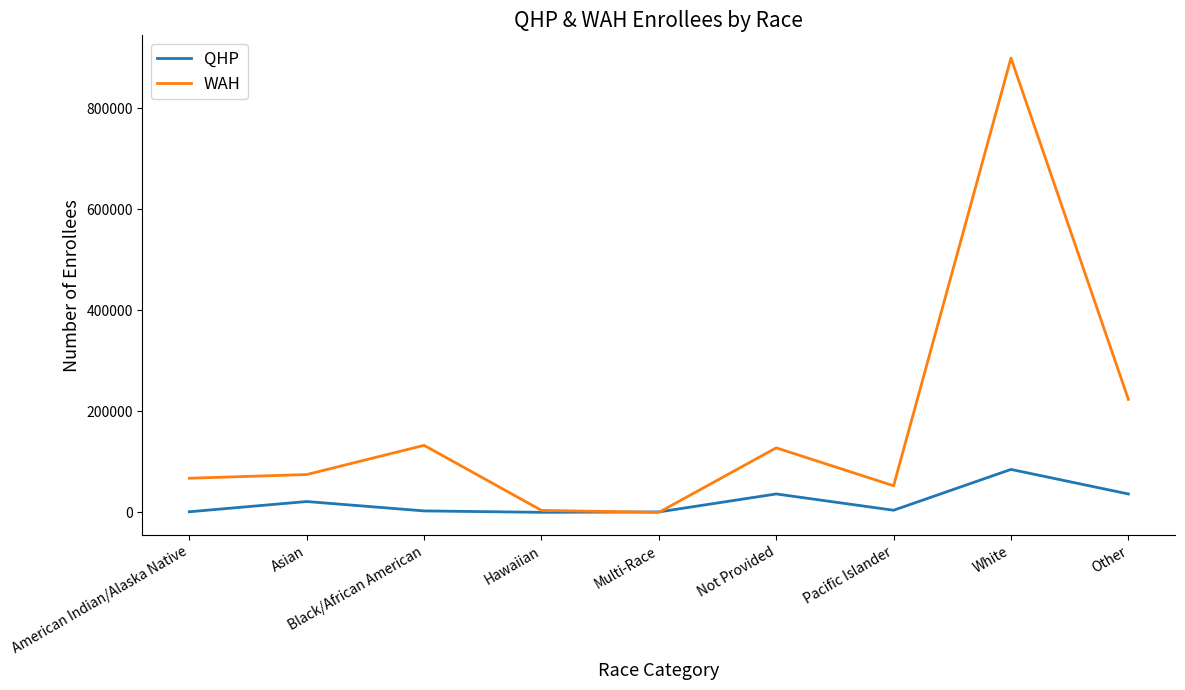

List the series in order of their overall mean, lowest first.

QHP, WAH